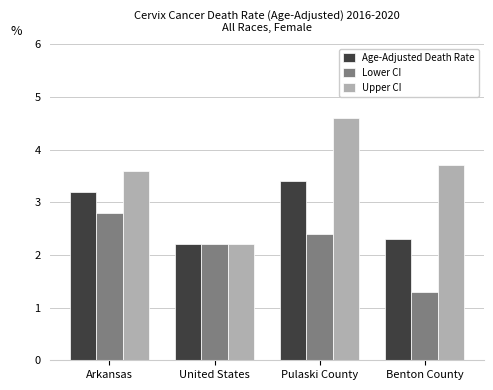

What is the value of the Age-Adjusted Death Rate bar at the 2nd from the left?

2.2